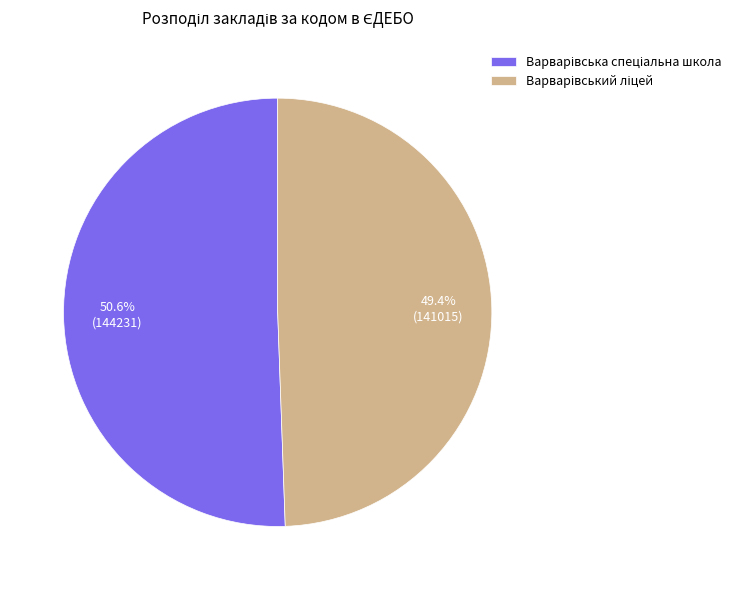

Is there any slice that represents more than half of the pie?

Yes